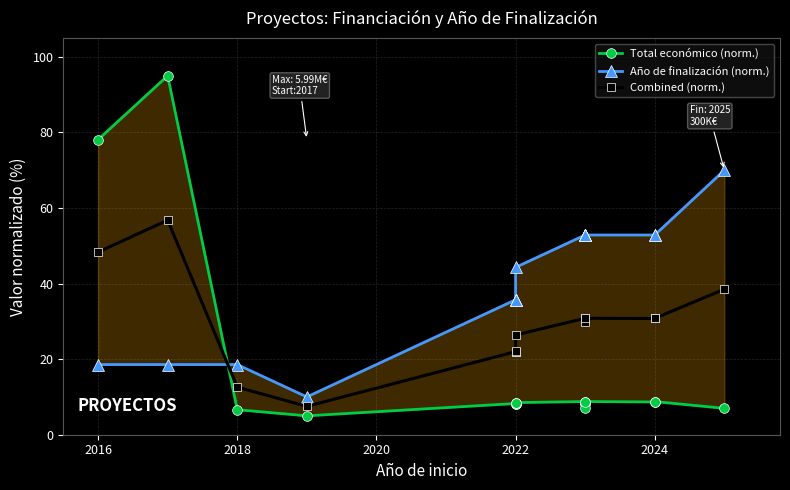

Is it true that Año de finalización (norm.) equals 7.7 at 2022?

False